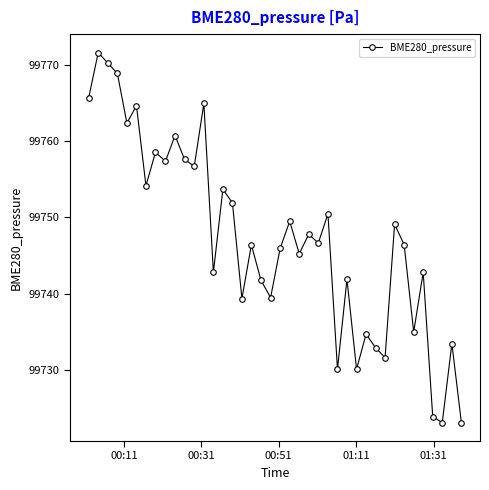

How many distinct data groups are displayed?

1